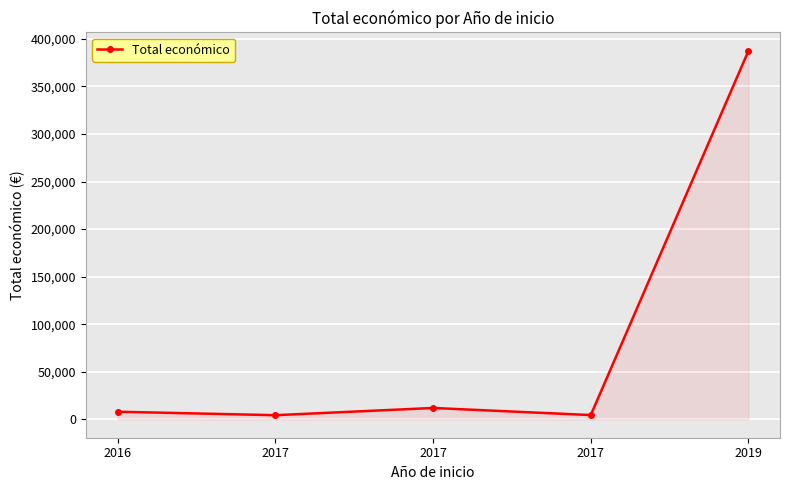

How many data points does each series have?

5